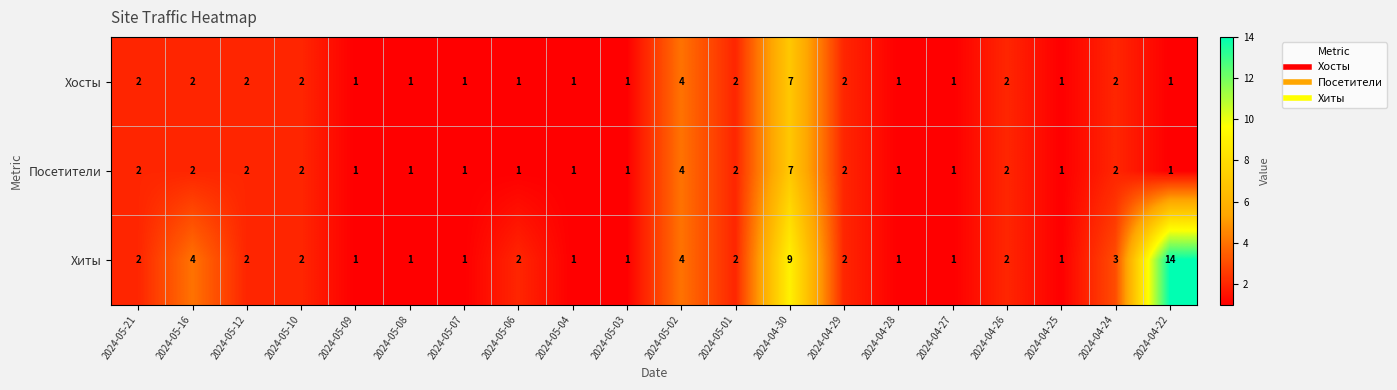

What is the difference between the maximum and minimum values in the Хиты series?

13